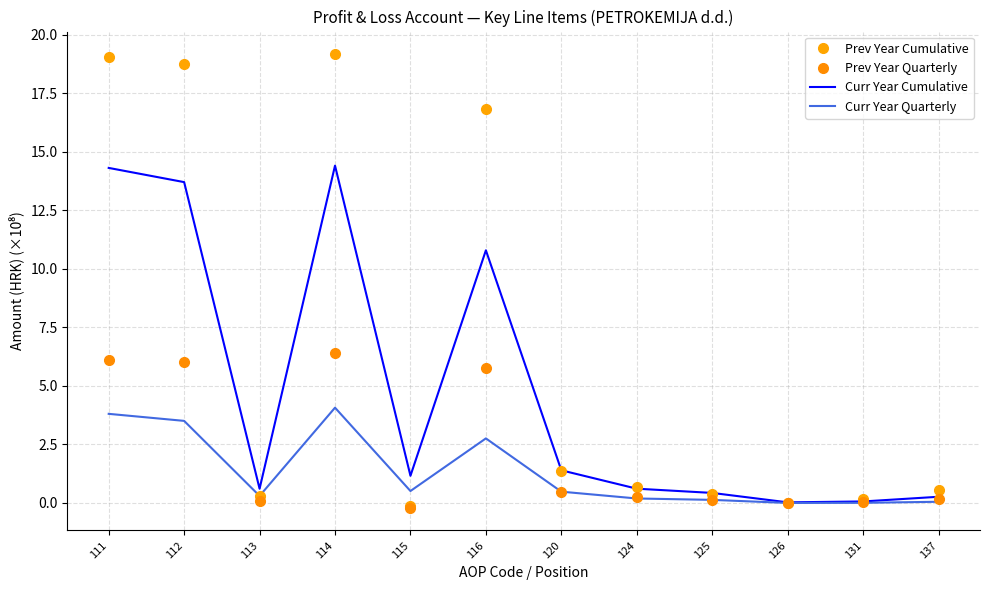

Between which two adjacent categories do Curr Year Quarterly and Prev Year Cumulative first intersect?

114 and 115